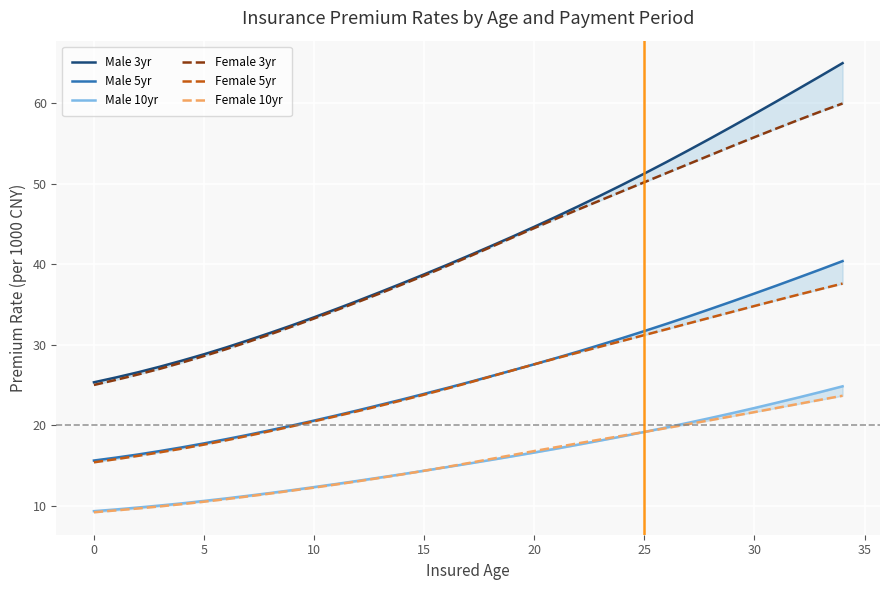

Between 33 and 25, which is larger?

33